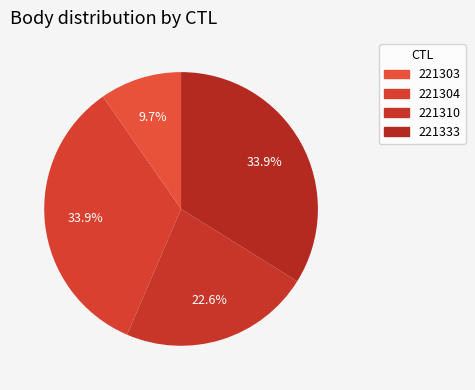

Which slice is the smallest?

221303